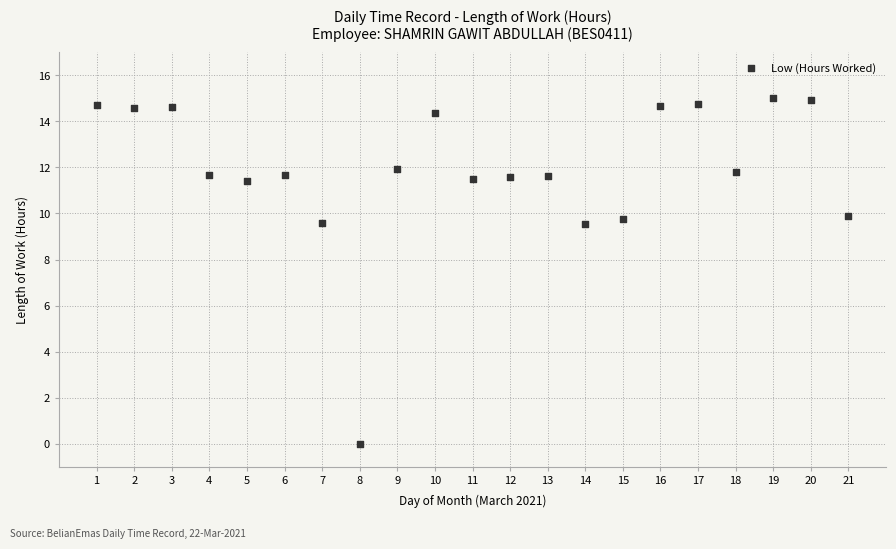

What is the range of Y values (max minus min)?

15.0